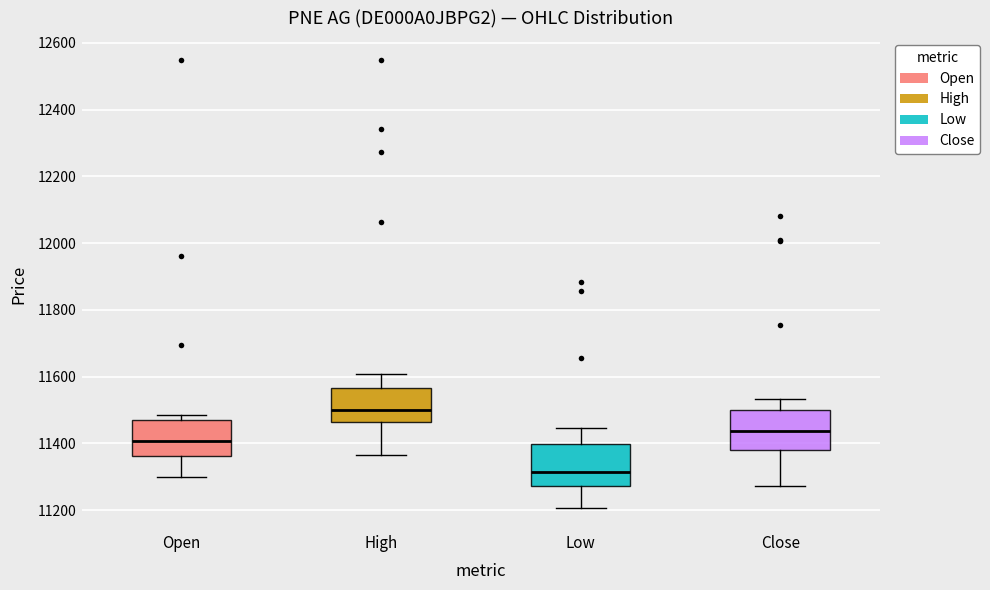

Reading left to right, read every box against the y-axis: the position of its median line, the range the box covers, and the ends of its whiskers. The values are not printed on the chart, so give them approximately, as read against the axis.

Open: median 11400, box 11360 to 11460, whiskers 11300 to 11480
High: median 11500, box 11460 to 11560, whiskers 11360 to 11600
Low: median 11320, box 11280 to 11400, whiskers 11200 to 11440
Close: median 11440, box 11380 to 11500, whiskers 11280 to 11540